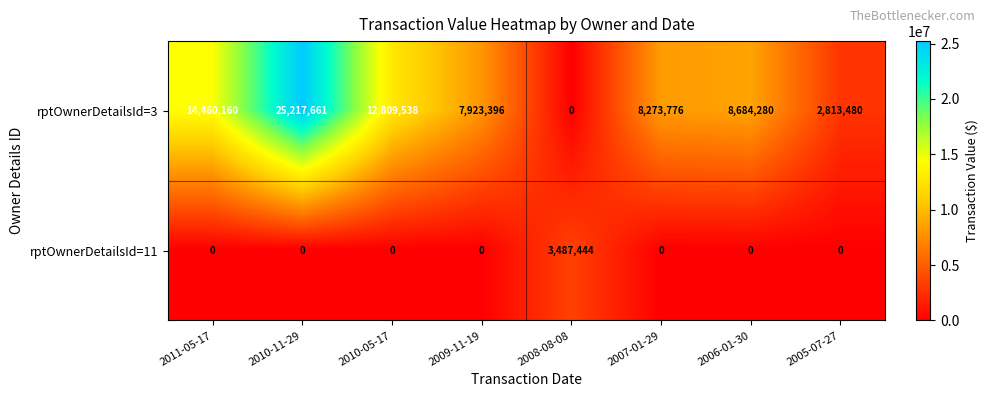

The value of rptOwnerDetailsId=3 at 2005-07-27 is 3977544. True or false?

False